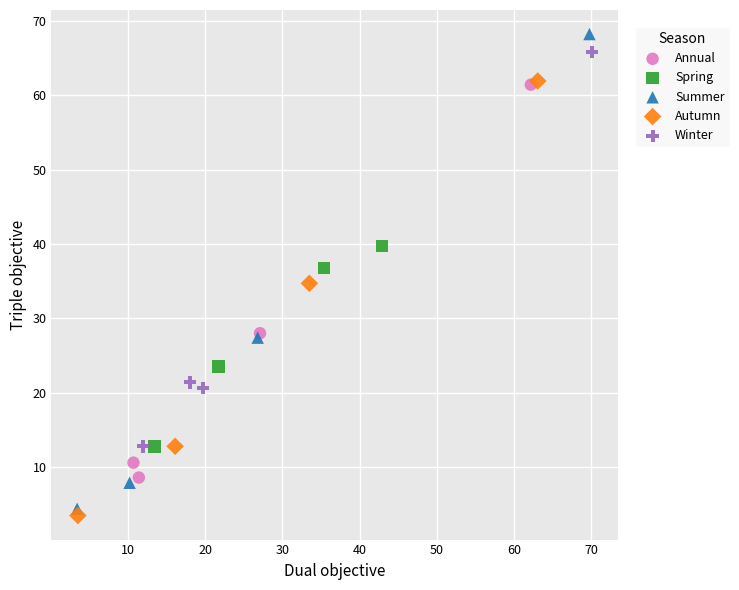

Which series has the widest spread of Y values?

Summer